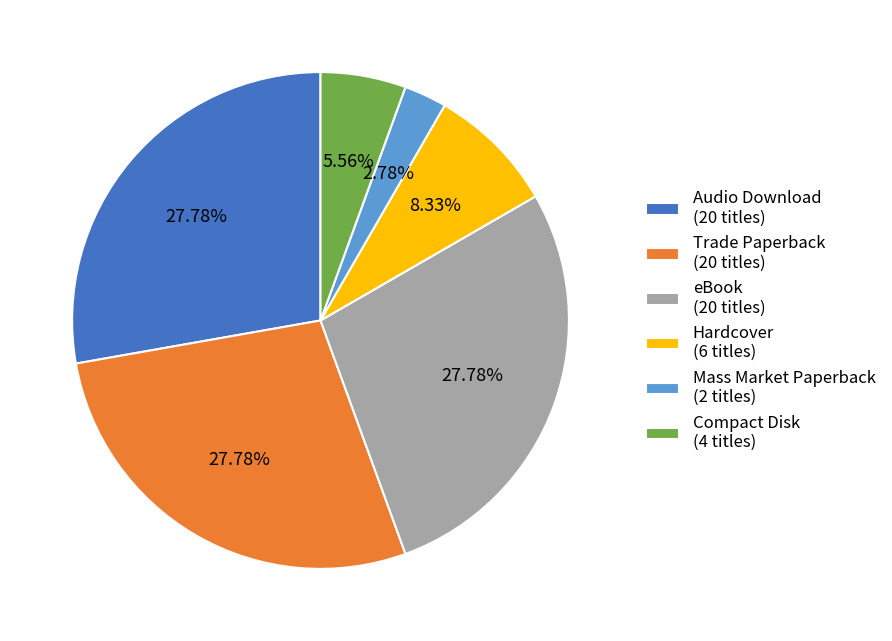

To the nearest percent, what portion does Compact Disk represent?

6%